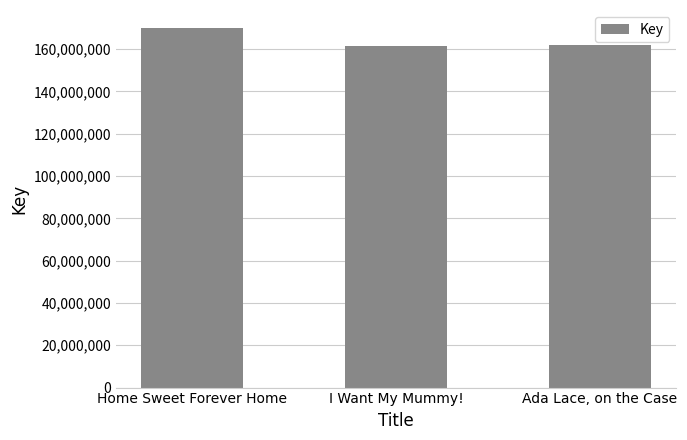

What is the minimum value shown in the chart?

161732143